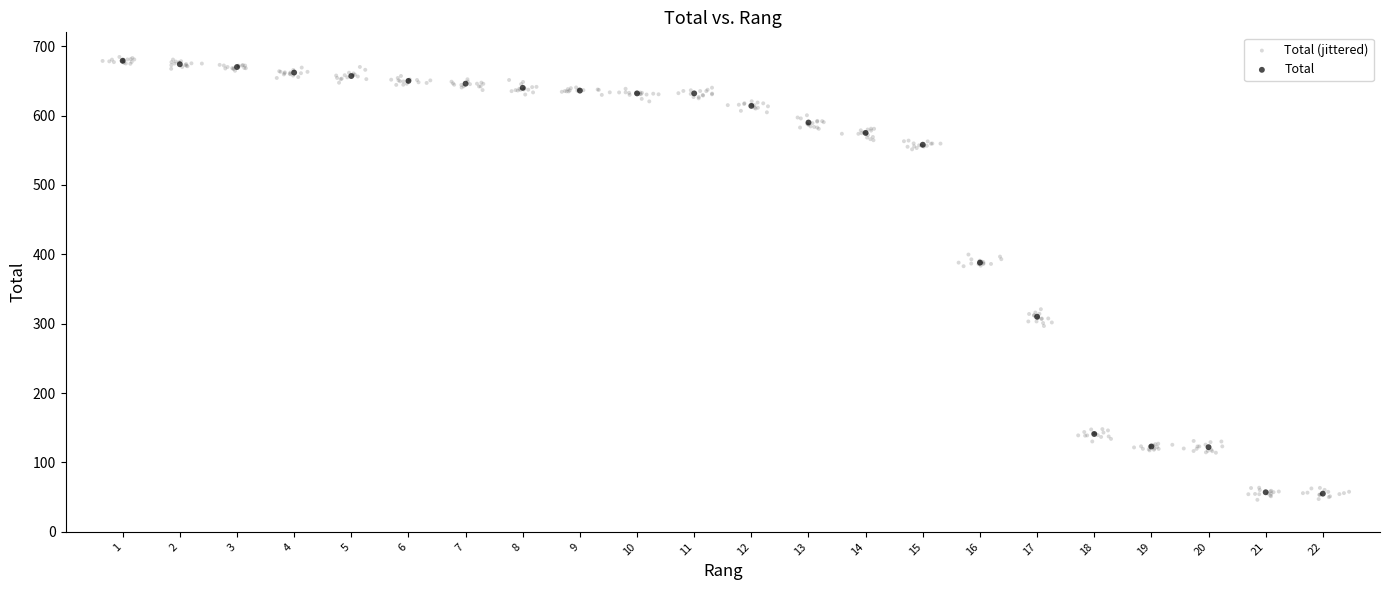

What are all the series names shown in the legend?

Total (jittered), Total